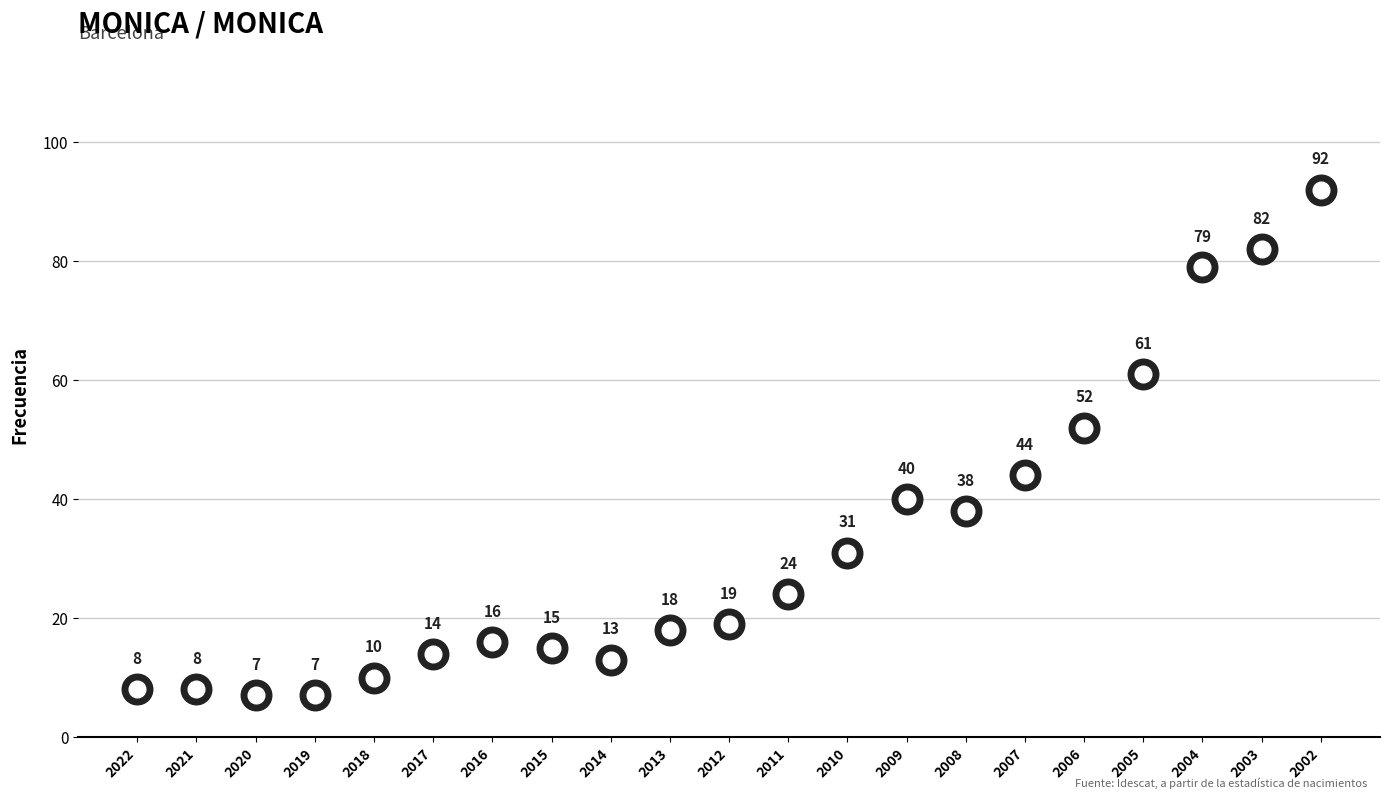

What is the change in value from 2019 to 2005?

+54